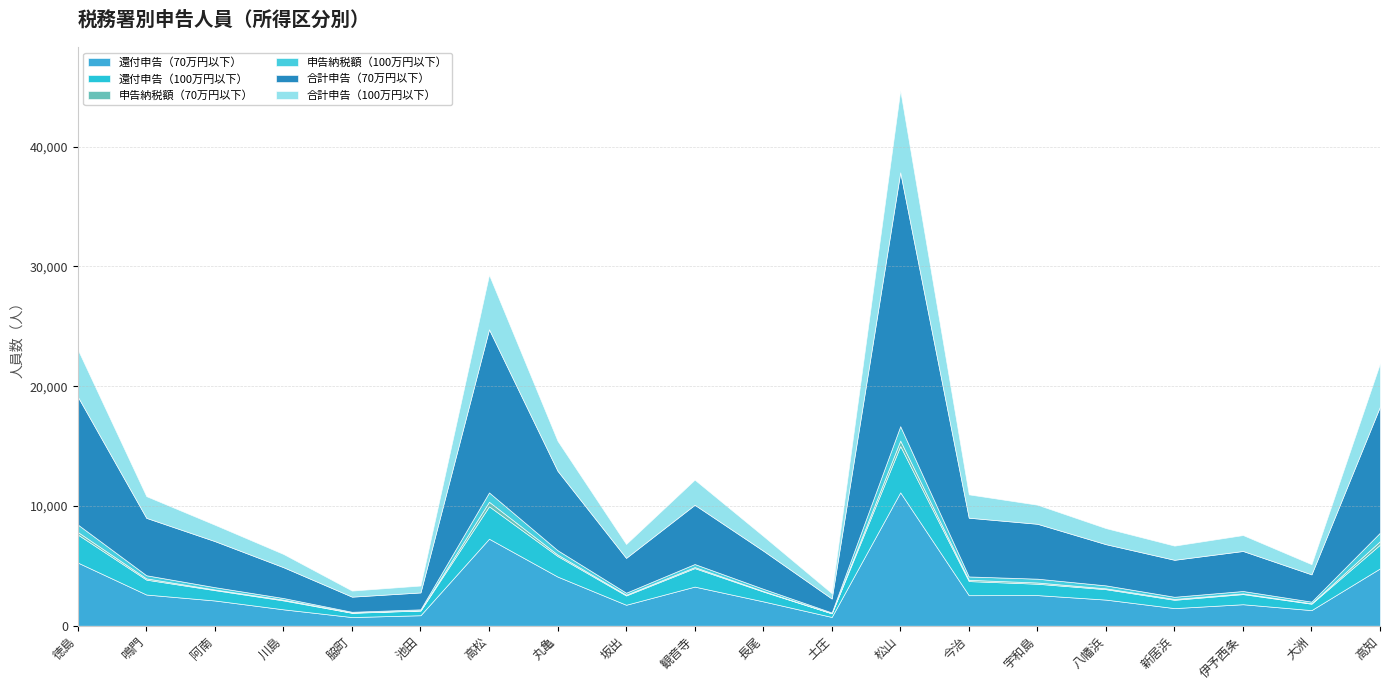

At which label is 合計申告（100万円以下） closest to 3647?

高知